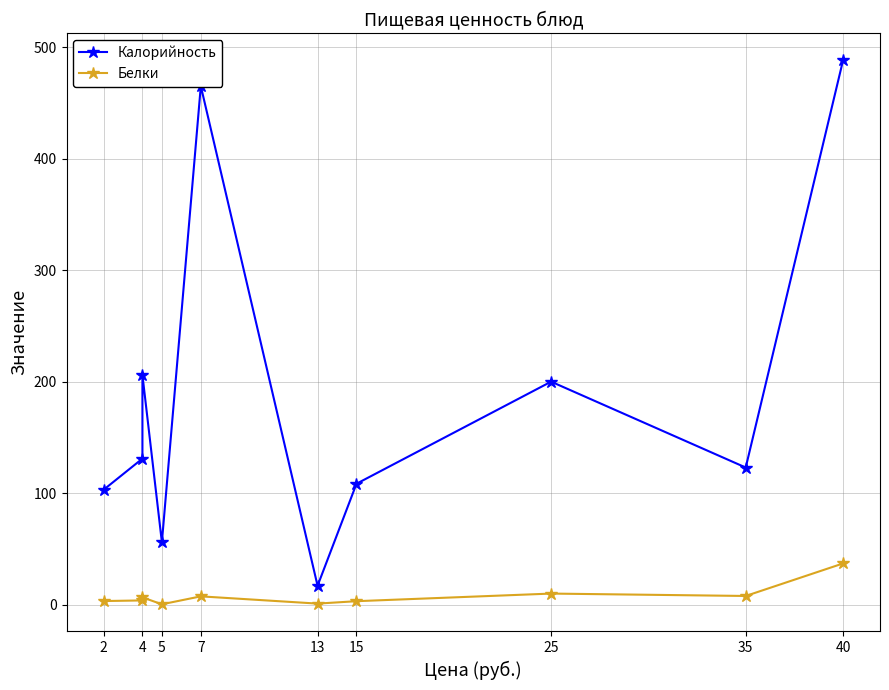

List the series in order of their overall mean, highest first.

Калорийность, Белки